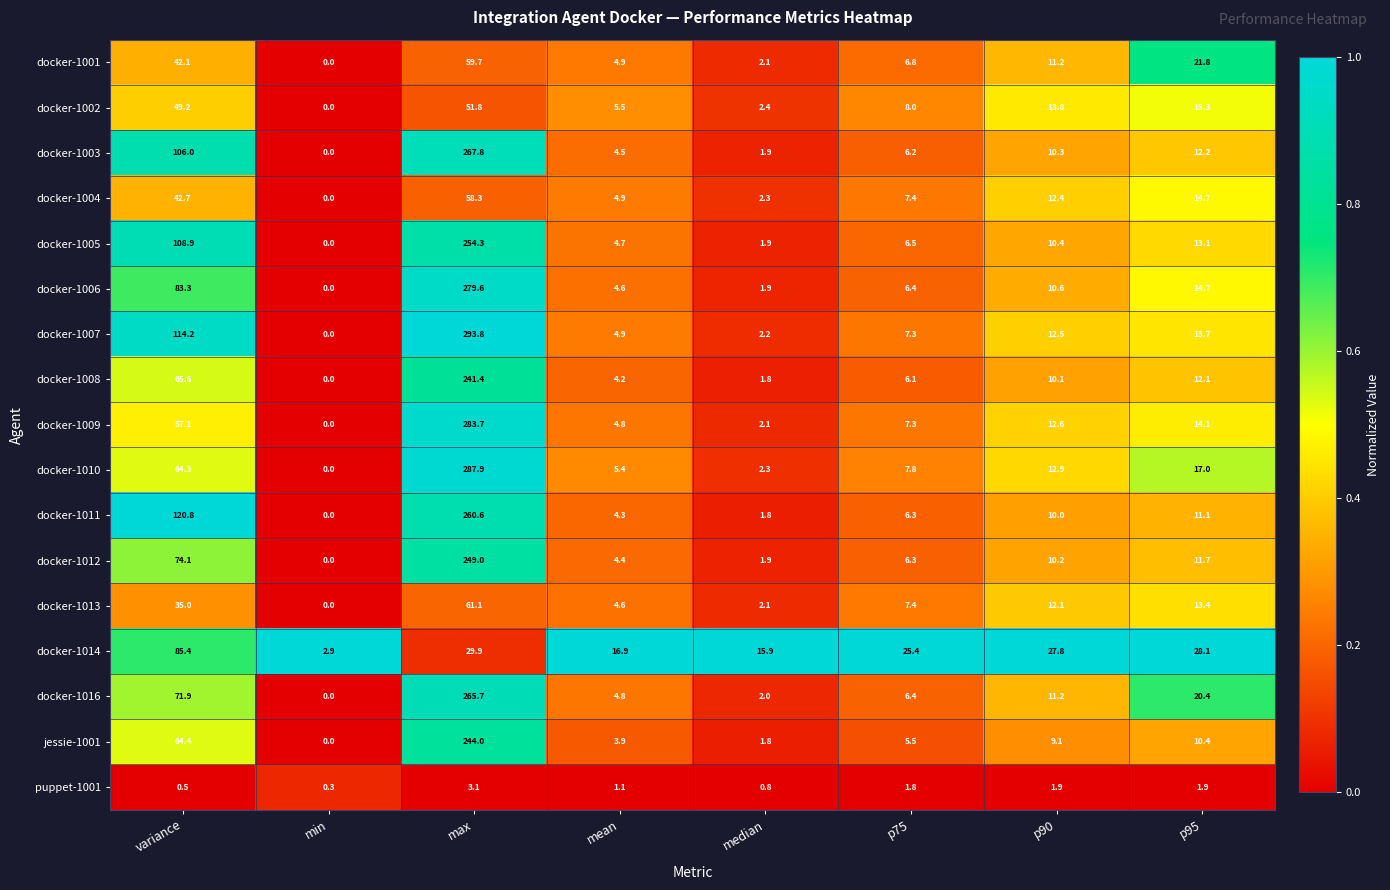

Where is docker-1004 nearest to the value 29?

variance